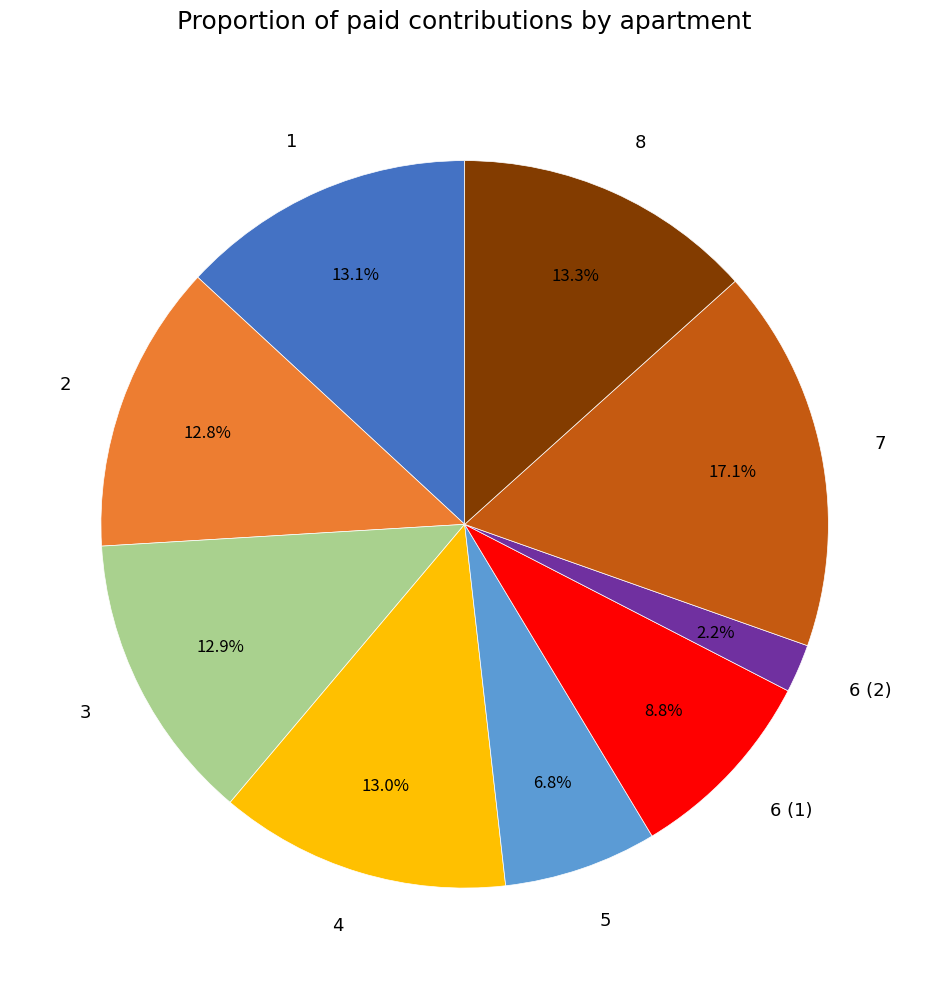

Count the number of slices in the pie.

9